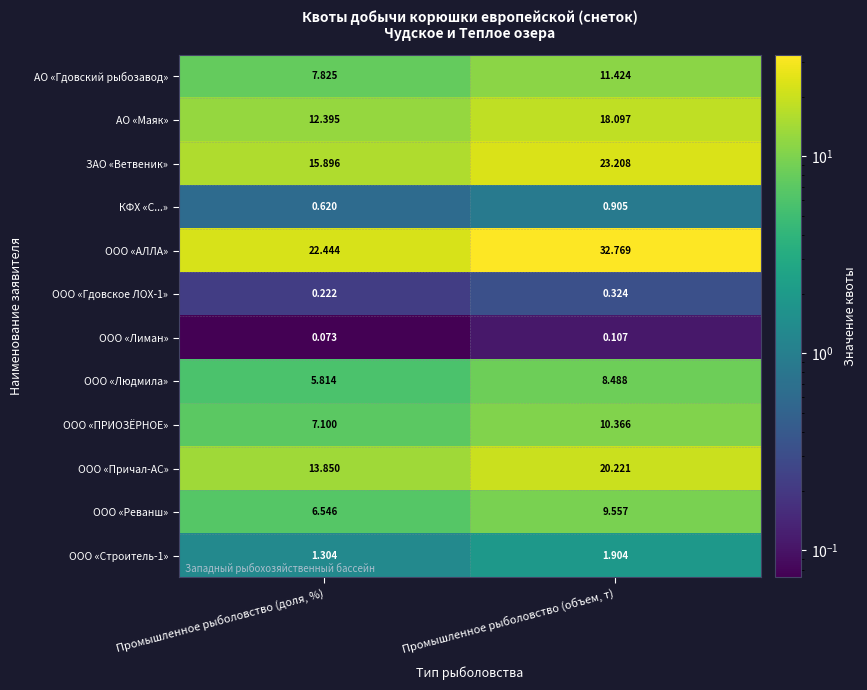

At which label is ООО «Причал-АС» closest to 17?

Промышленное рыболовство (доля, %)